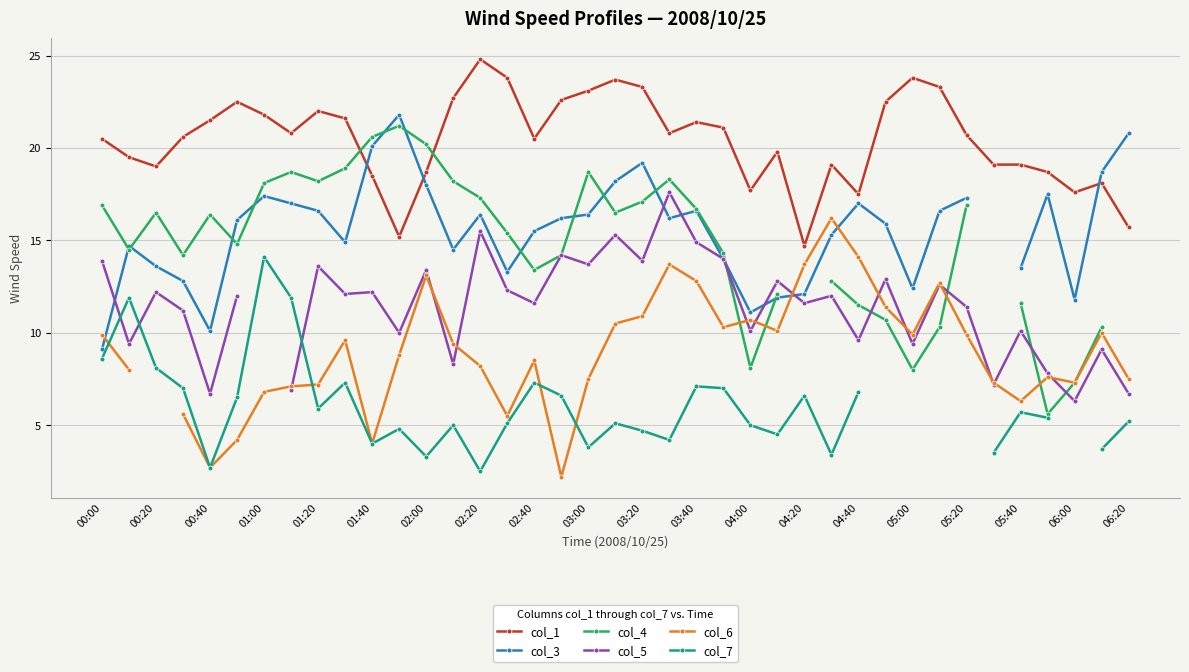

At which category does col_1 reach its first local valley?

00:20